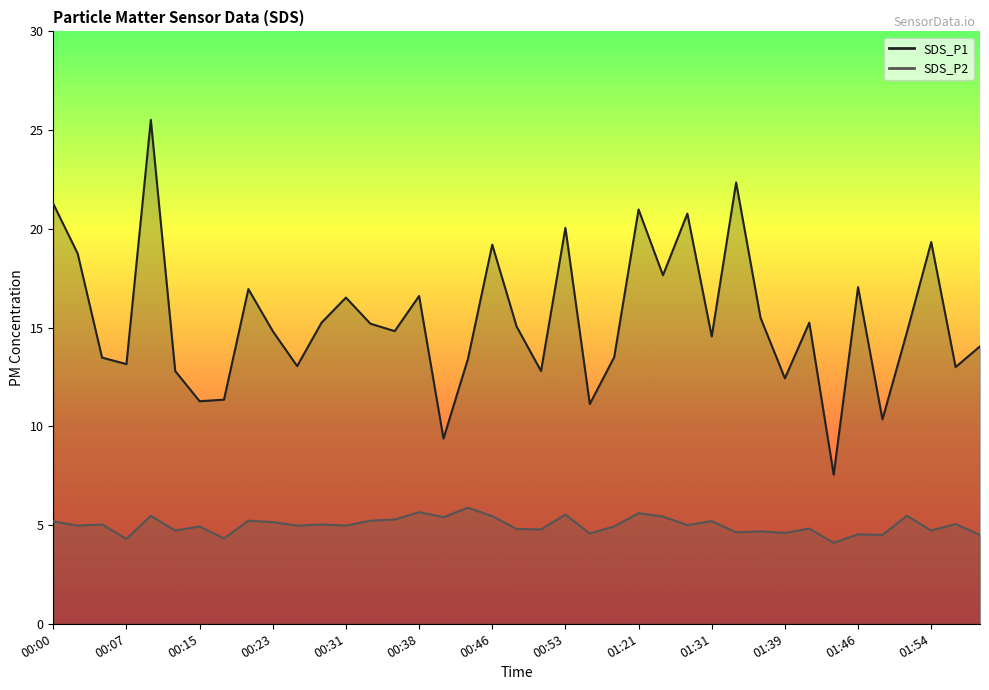

What is the average value of the SDS_P1 series?

15.4